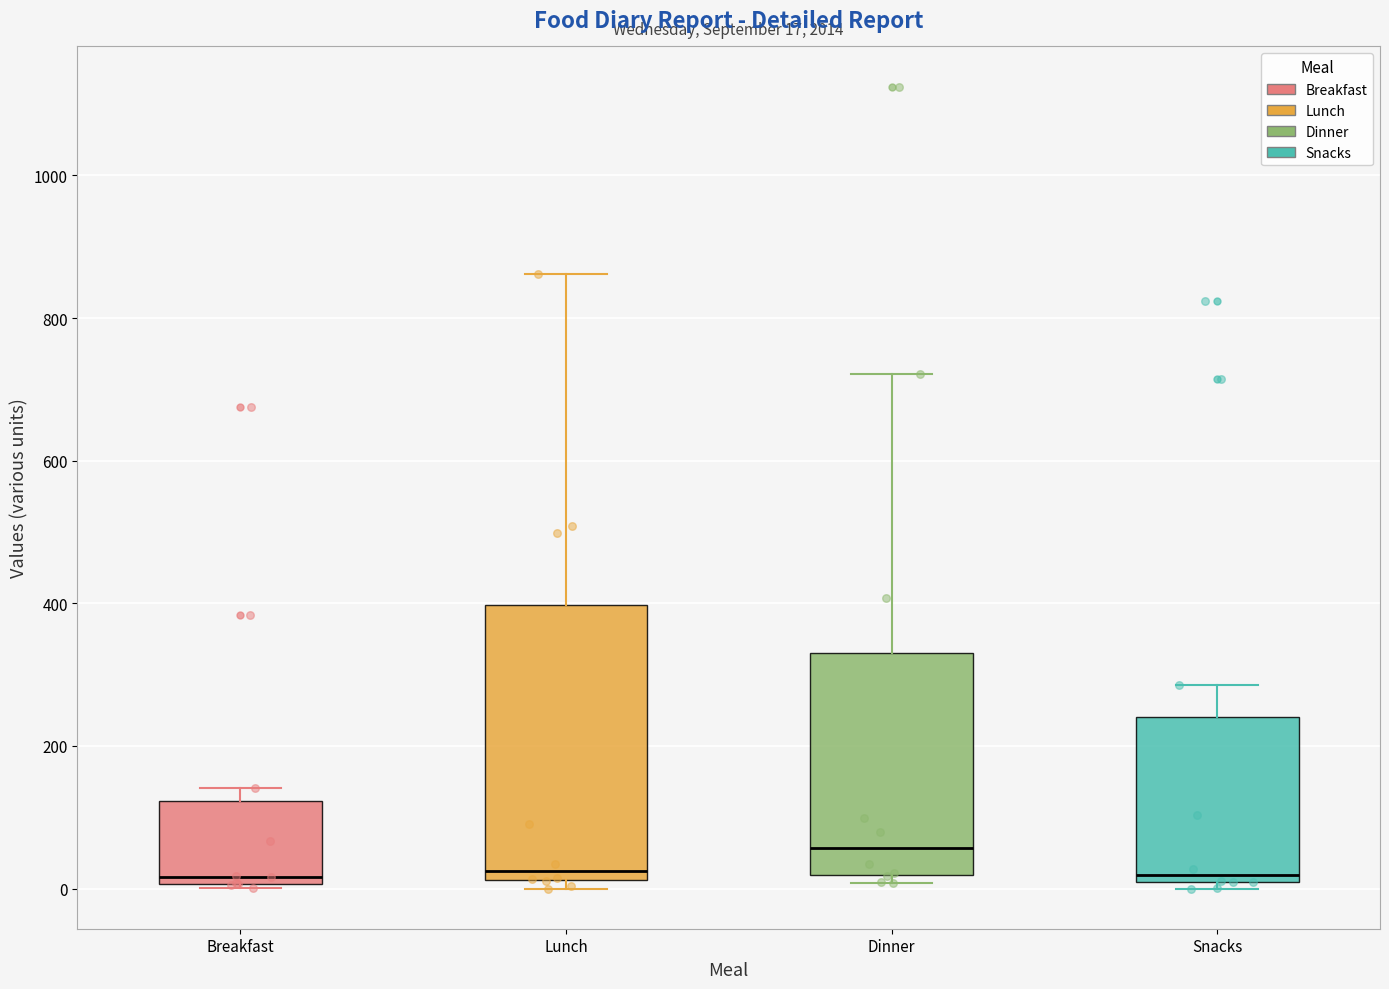

Which box is the tallest, from its lower edge to its upper edge?

Lunch